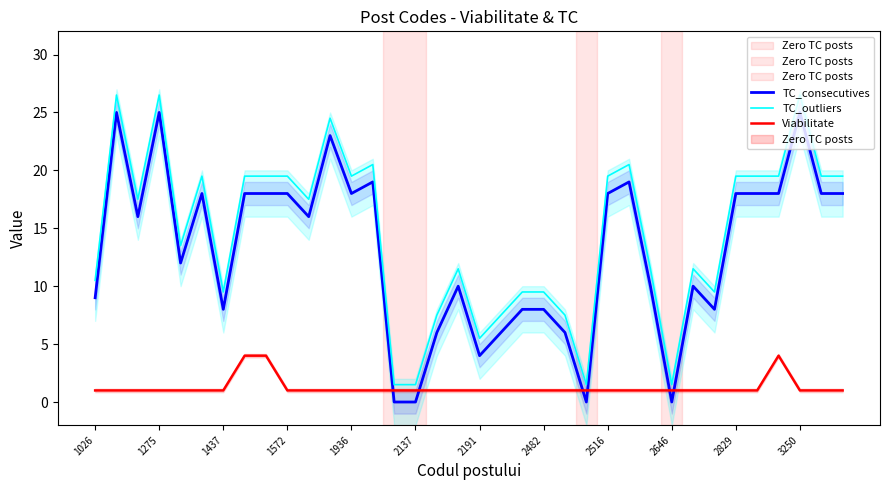

True or false: TC_consecutives and TC_outliers cross at least once.

False